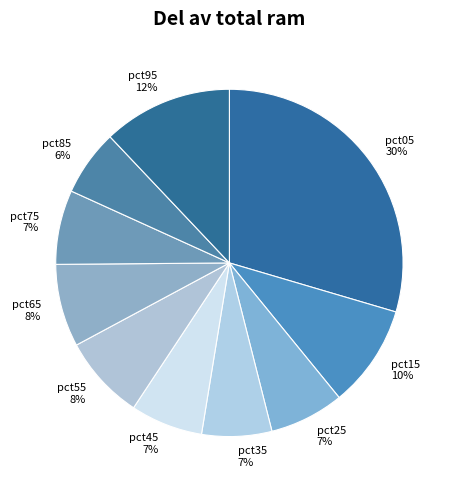

Is the sum of pct95 and pct55 greater than half?

No